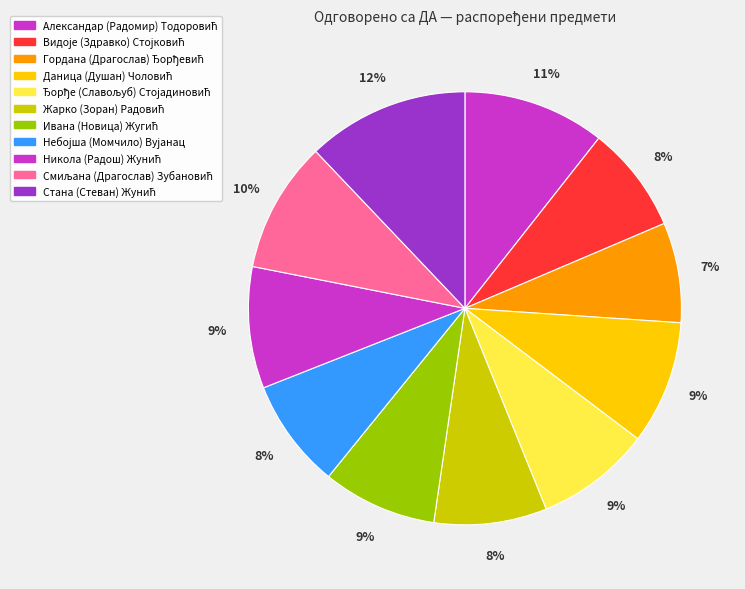

Count the number of slices in the pie.

11